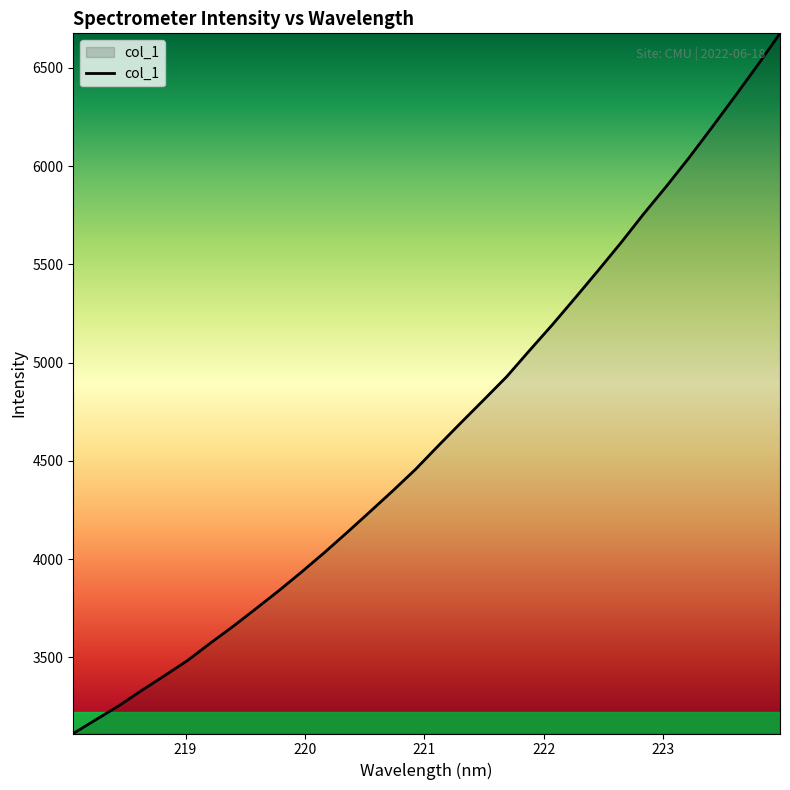

What is the difference between the maximum and minimum values?

3563.3